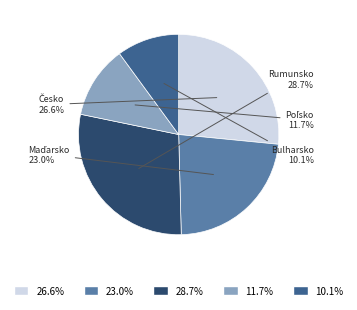

Is there any slice that represents more than half of the pie?

No